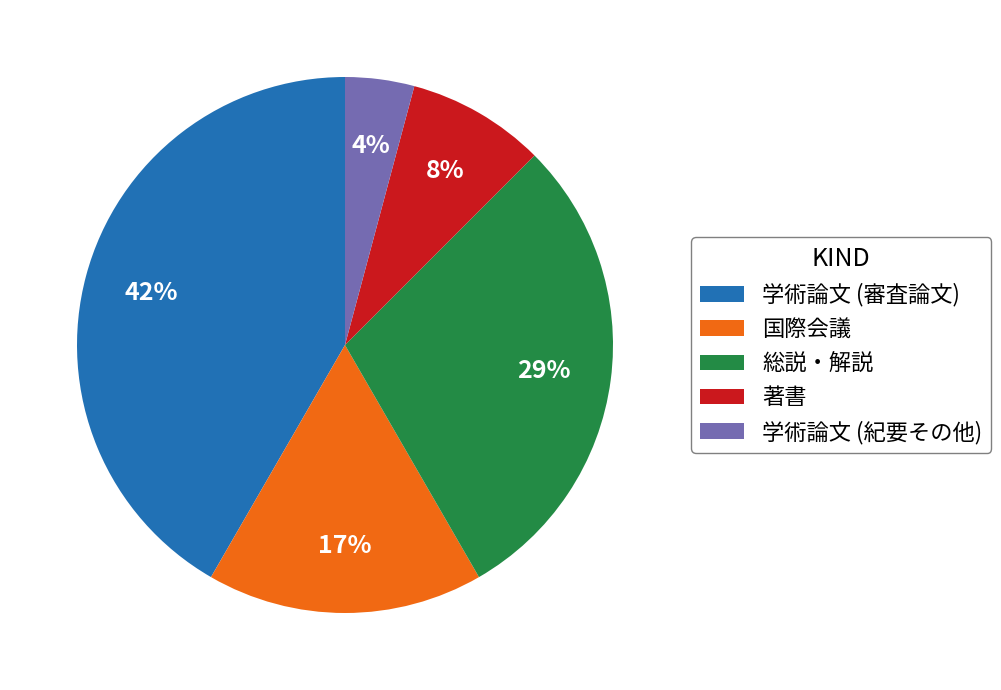

Rank the categories by value from lowest to highest.

学術論文 (紀要その他), 著書, 国際会議, 総説・解説, 学術論文 (審査論文)